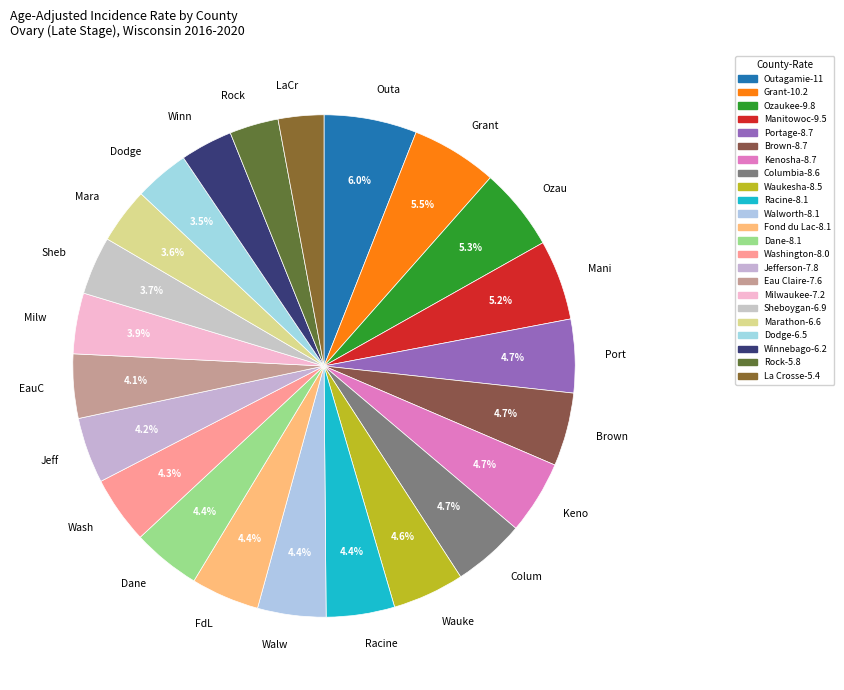

How many segments does this pie chart have?

23